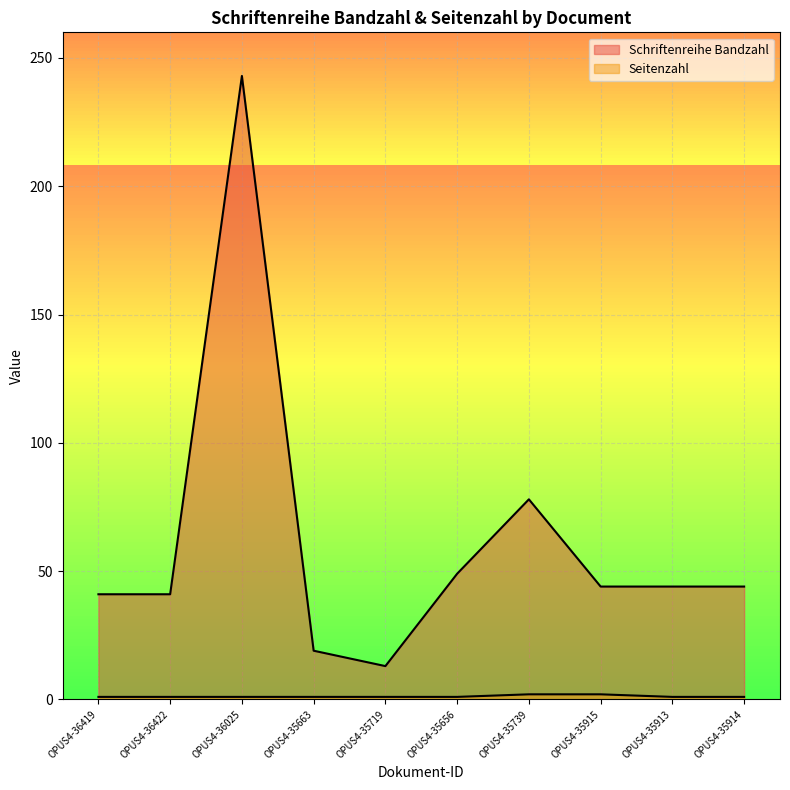

Which category has the highest value in the Schriftenreihe Bandzahl series?

OPUS4-36025